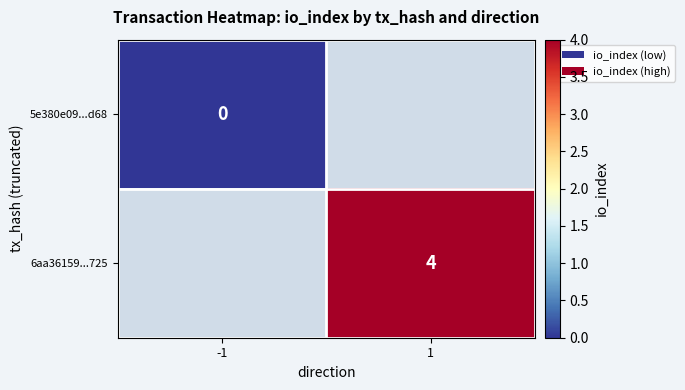

The value of 6aa36159...725 at 1 is 4. True or false?

True